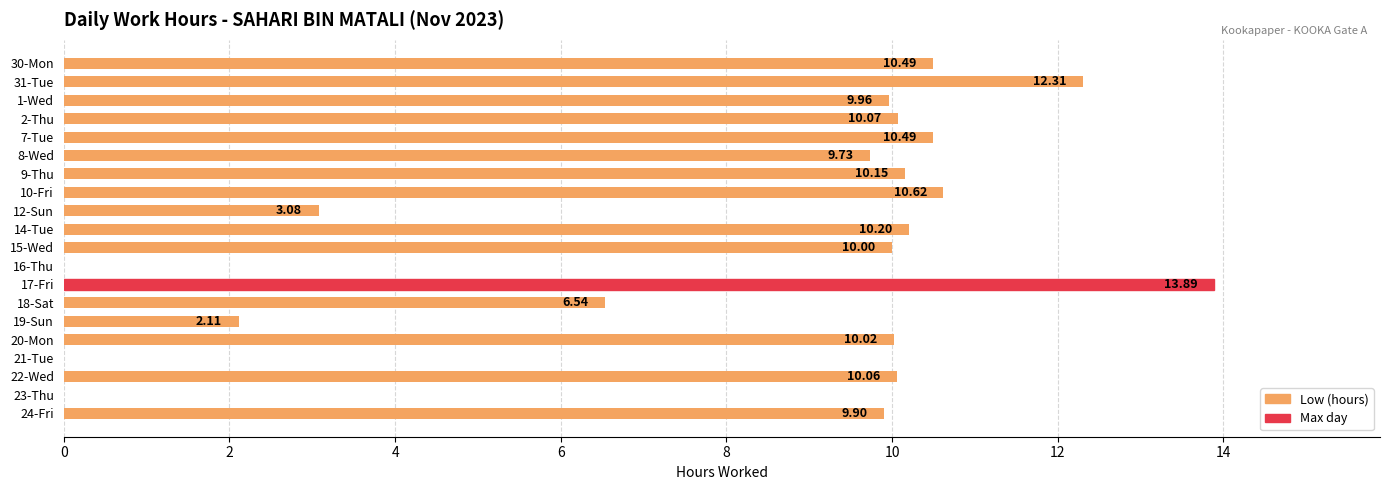

Which has a higher value, 19-Sun or 23-Thu?

19-Sun